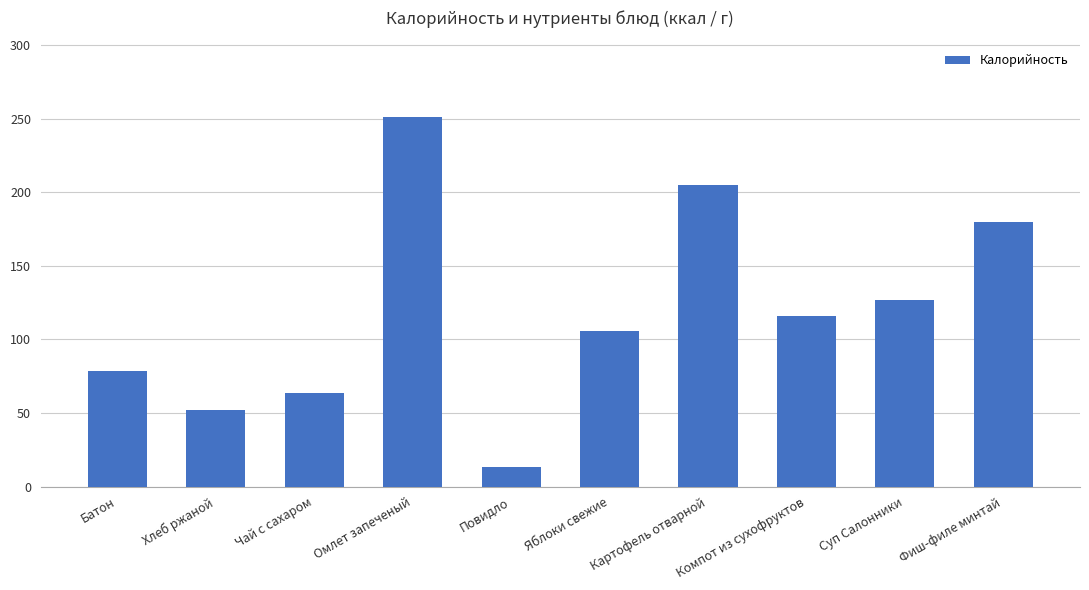

What is the maximum value shown in the chart?

251.0